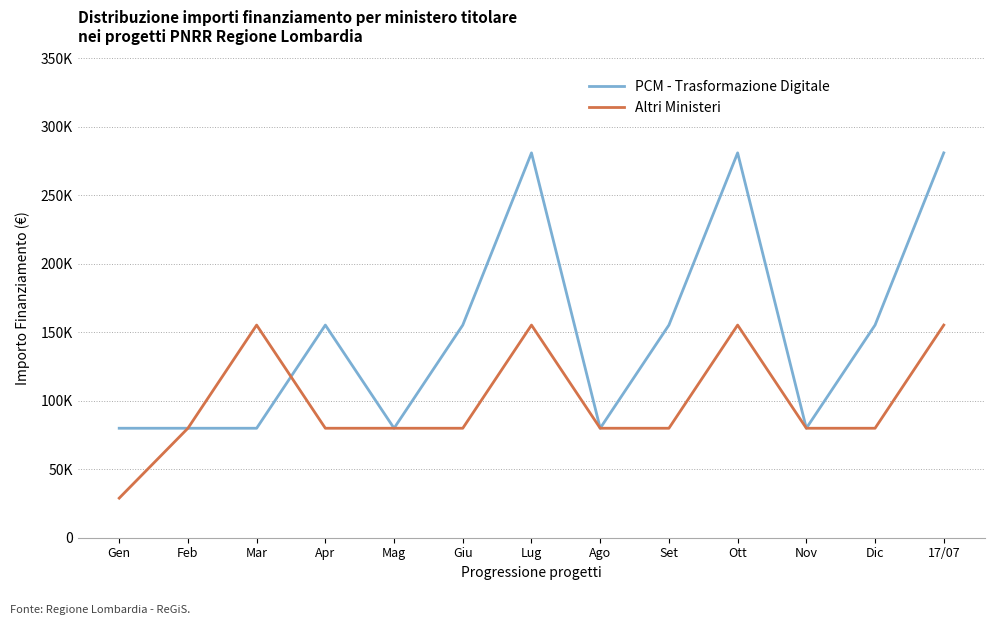

Reading left to right, transcribe all the data shown in this chart.

PCM - Trasformazione Digitale: Gen=79922	Feb=79922	Mar=79922	Apr=155234	Mag=79922	Giu=155234	Lug=280932	Ago=79922	Set=155234	Ott=280932	Nov=79922	Dic=155234	17/07=280932
Altri Ministeri: Gen=28902	Feb=79922	Mar=155234	Apr=79922	Mag=79922	Giu=79922	Lug=155234	Ago=79922	Set=79922	Ott=155234	Nov=79922	Dic=79922	17/07=155234